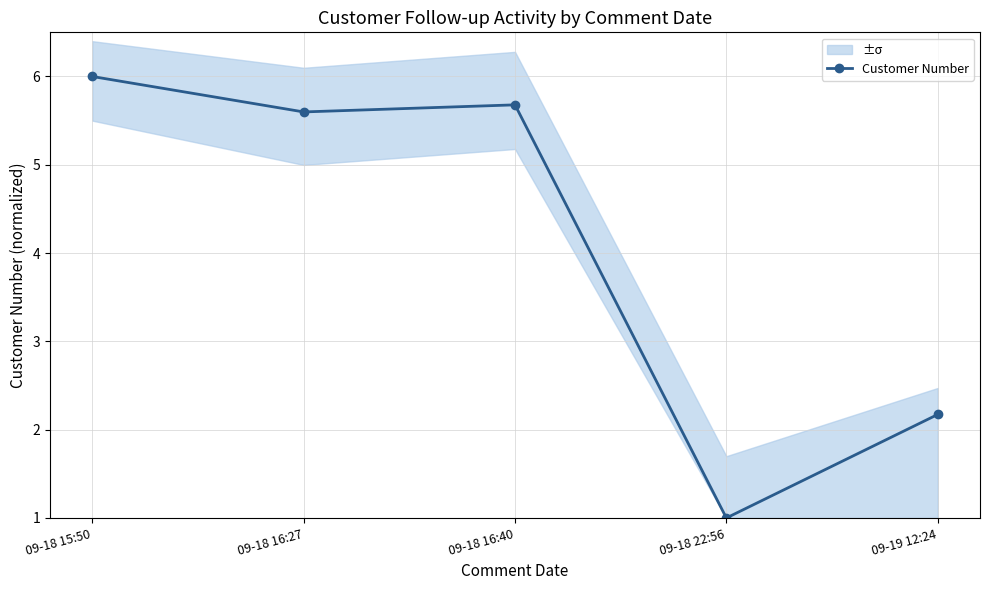

Where does the data first go above 5?

09-18 15:50